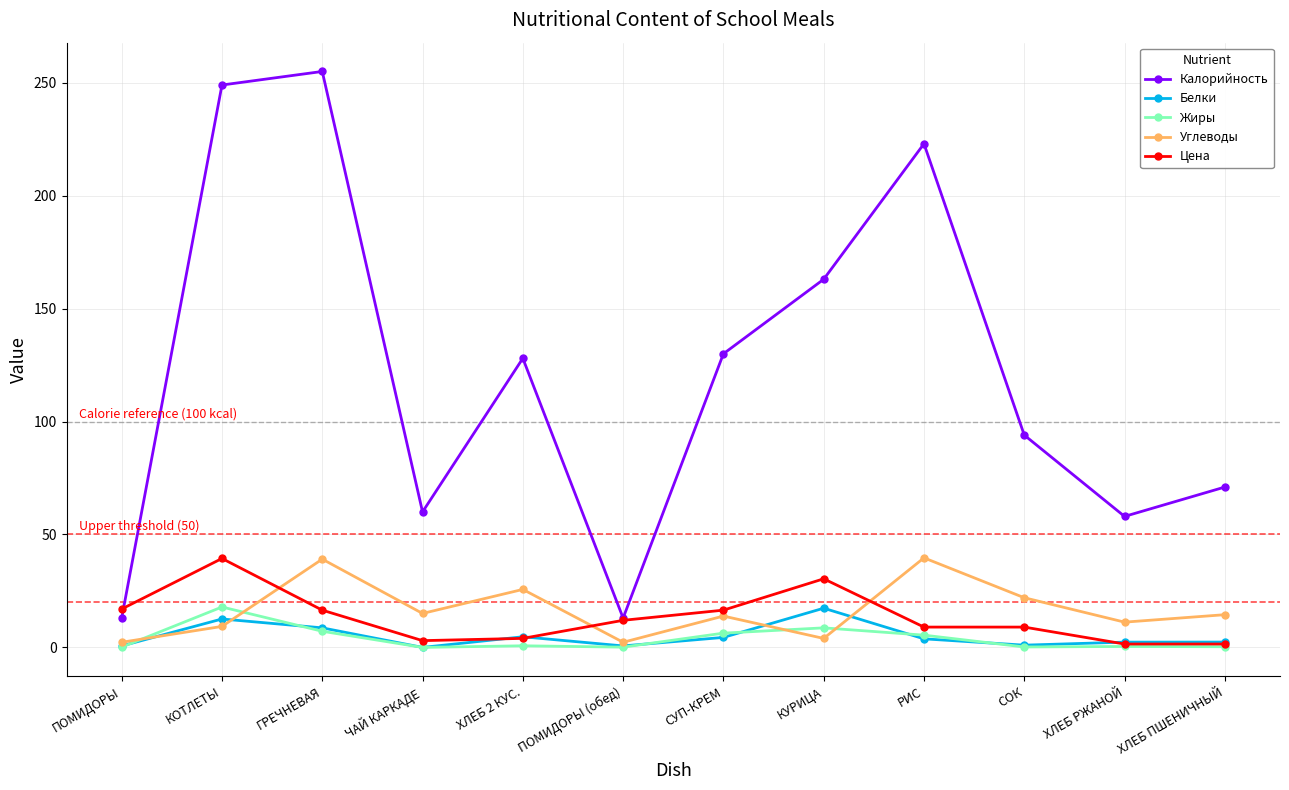

What is the maximum value shown in the chart?

255.0